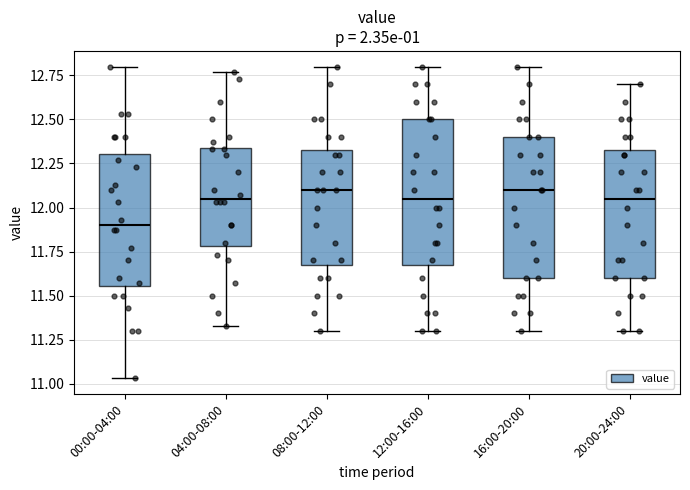

Reading left to right, transcribe this box plot: for each box, give where its median line is, the range the box spans, and where its two whiskers end, as read against the y-axis. The values are not printed on the chart, so give them approximately, as read against the axis.

00:00-04:00: median 11.90, box 11.55 to 12.30, whiskers 11.05 to 12.80
04:00-08:00: median 12.05, box 11.80 to 12.35, whiskers 11.35 to 12.75
08:00-12:00: median 12.10, box 11.70 to 12.35, whiskers 11.30 to 12.80
12:00-16:00: median 12.05, box 11.70 to 12.50, whiskers 11.30 to 12.80
16:00-20:00: median 12.10, box 11.60 to 12.40, whiskers 11.30 to 12.80
20:00-24:00: median 12.05, box 11.60 to 12.35, whiskers 11.30 to 12.70